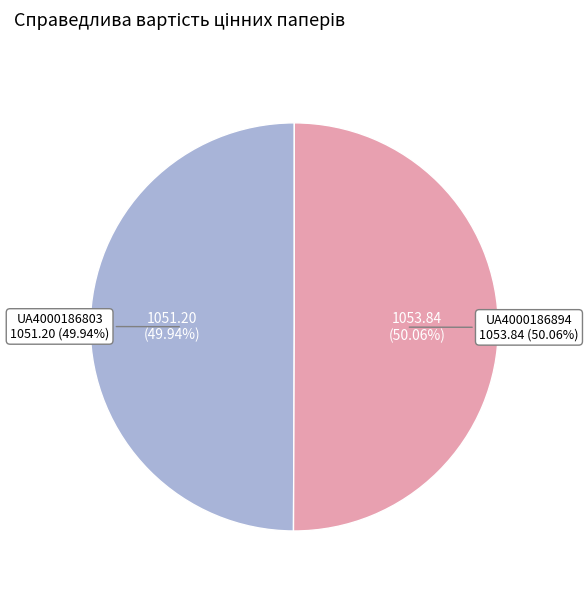

How many slices are in this pie chart?

2